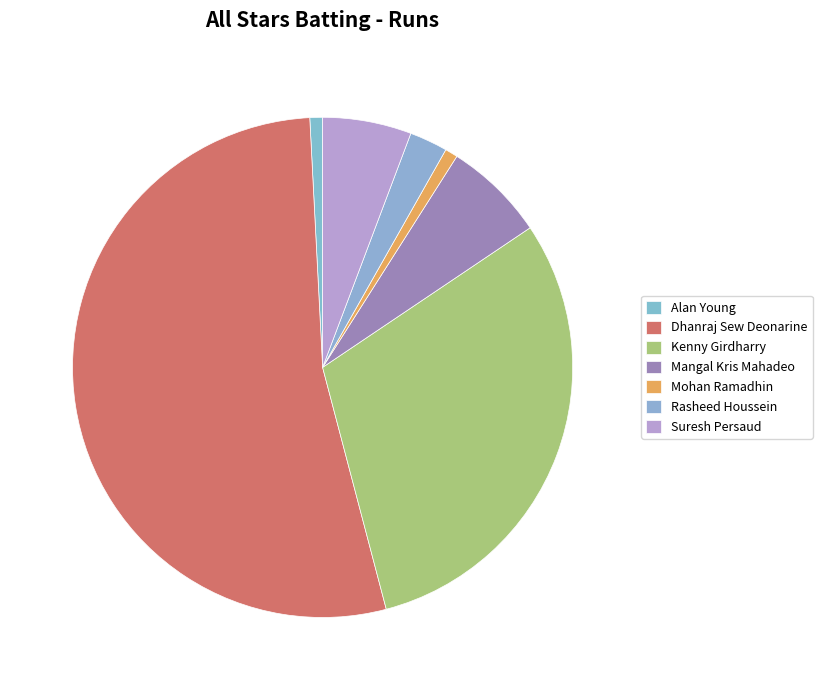

Is the sum of Dhanraj Sew Deonarine and Mangal Kris Mahadeo greater than half?

Yes